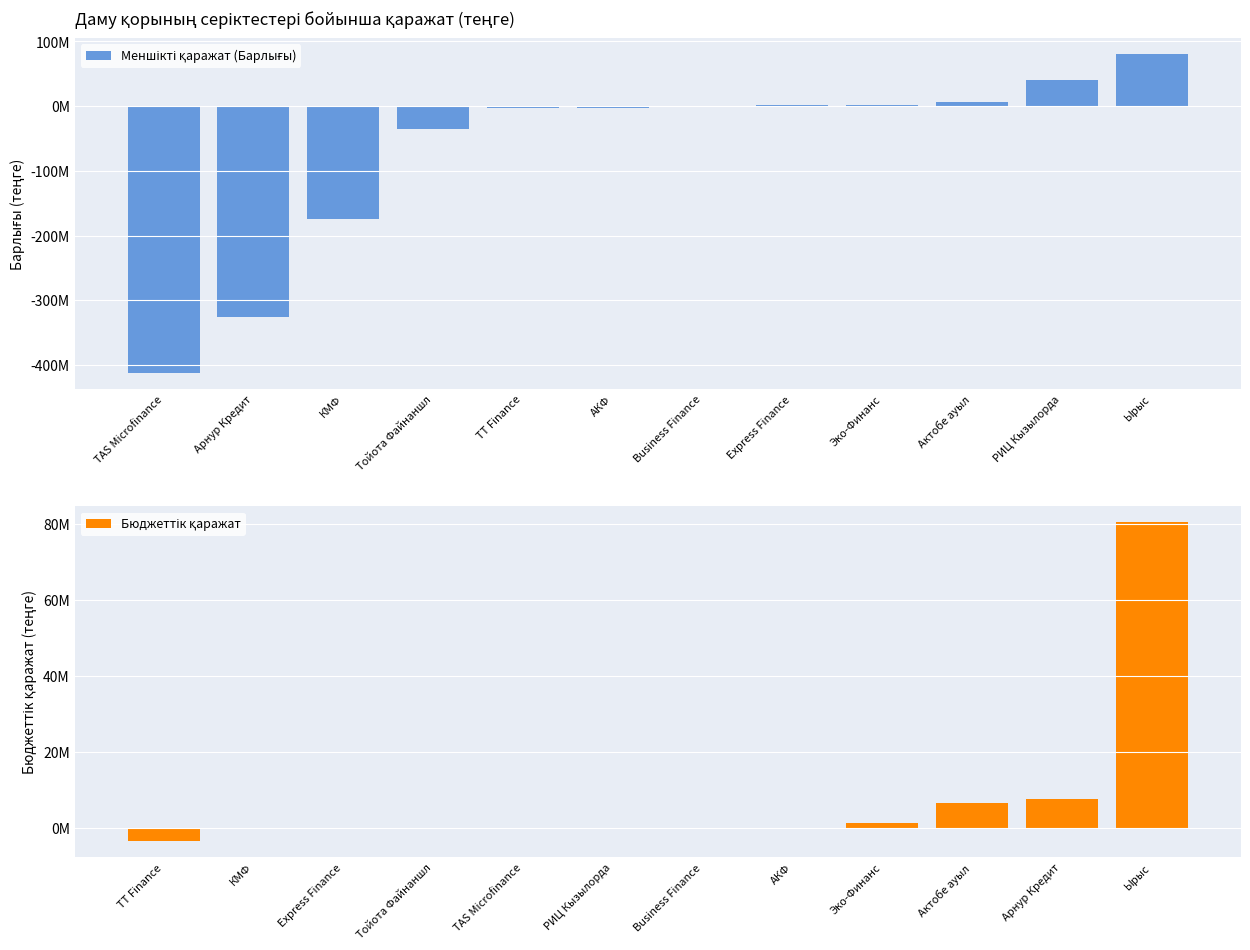

At which category does the chart reach its peak across all series?

Ырыс